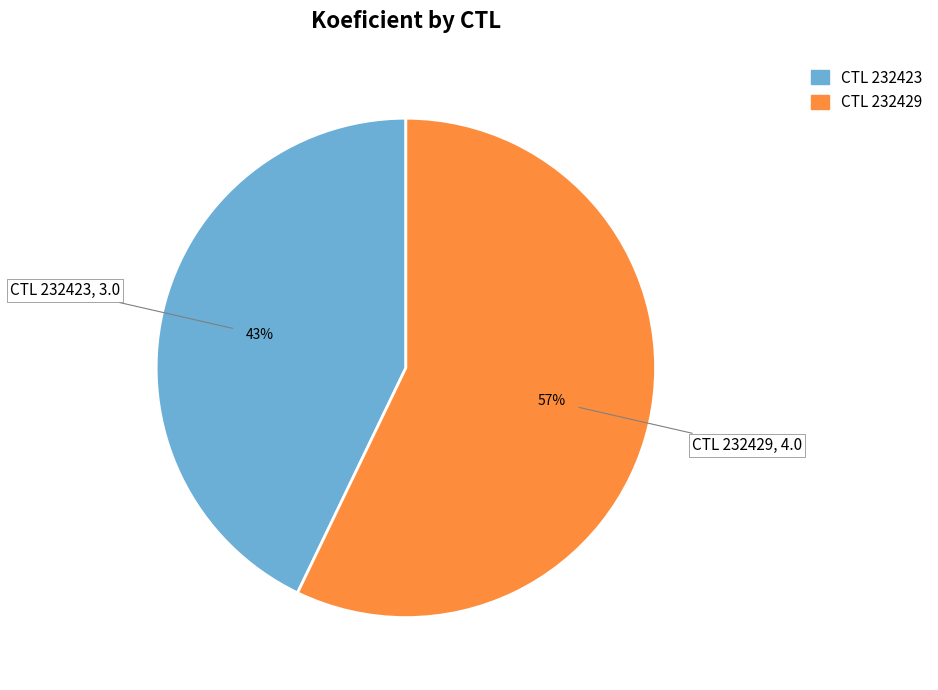

Is there any slice that represents more than half of the pie?

Yes